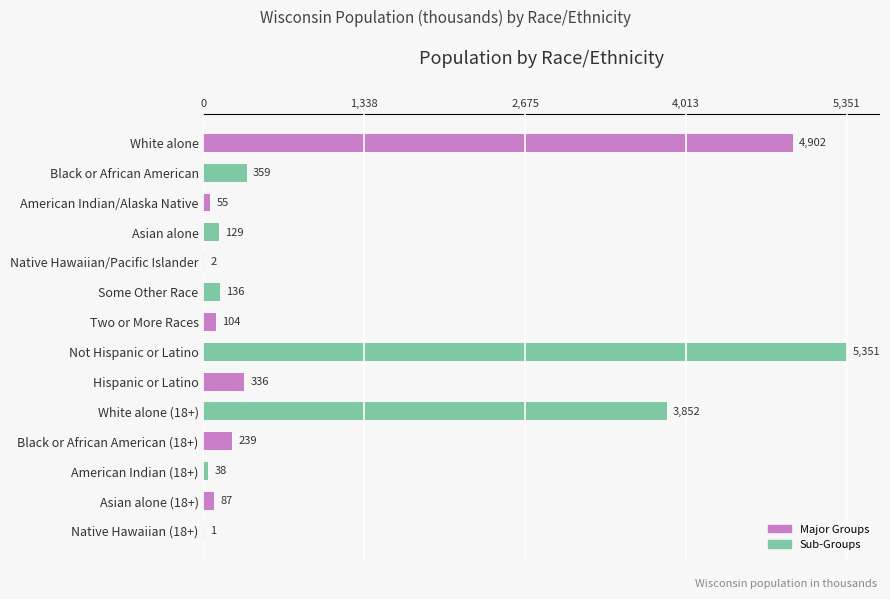

What is the greatest value displayed?

5350.9